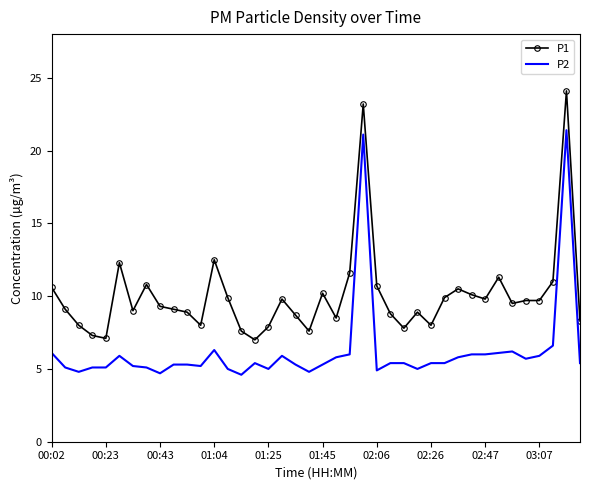

Which series has the largest total across all categories?

P1